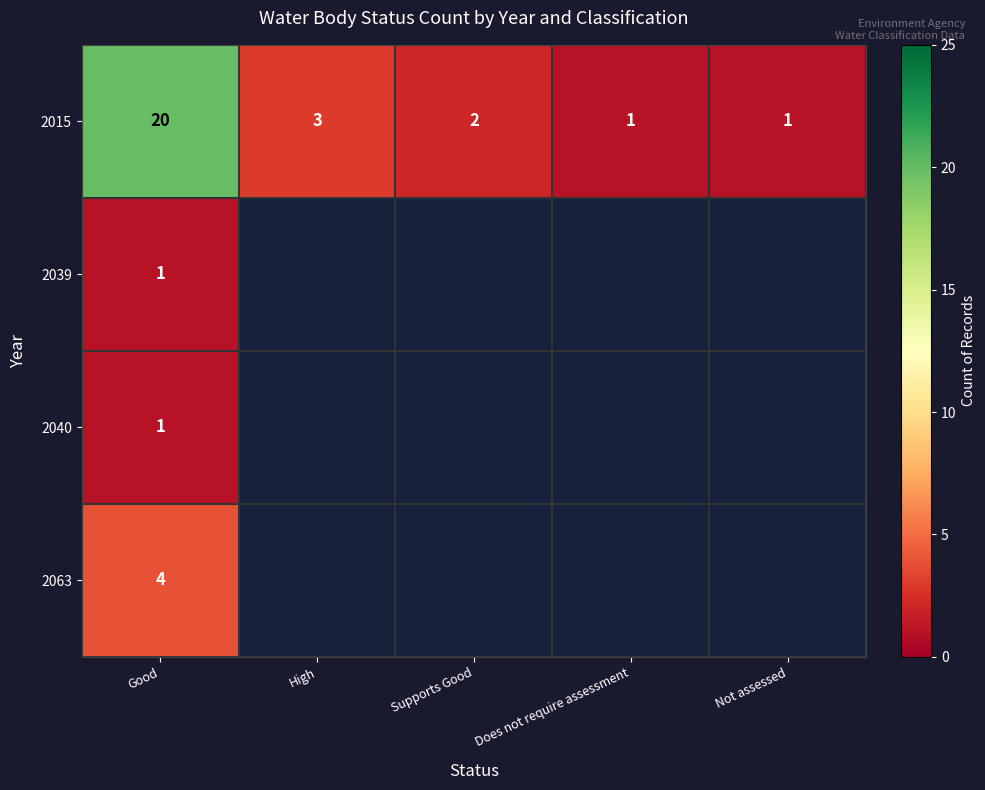

How many categories are shown in the chart?

5